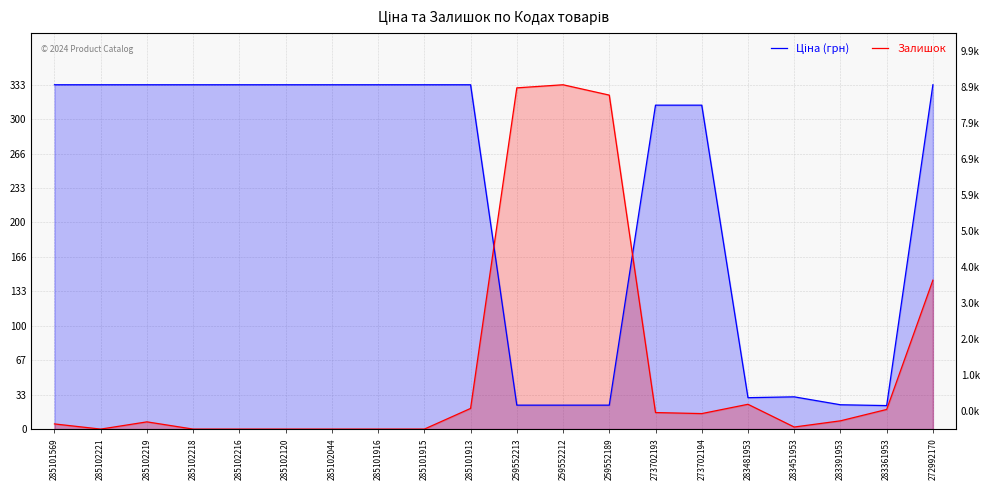

What position from the right is 285102221?

19